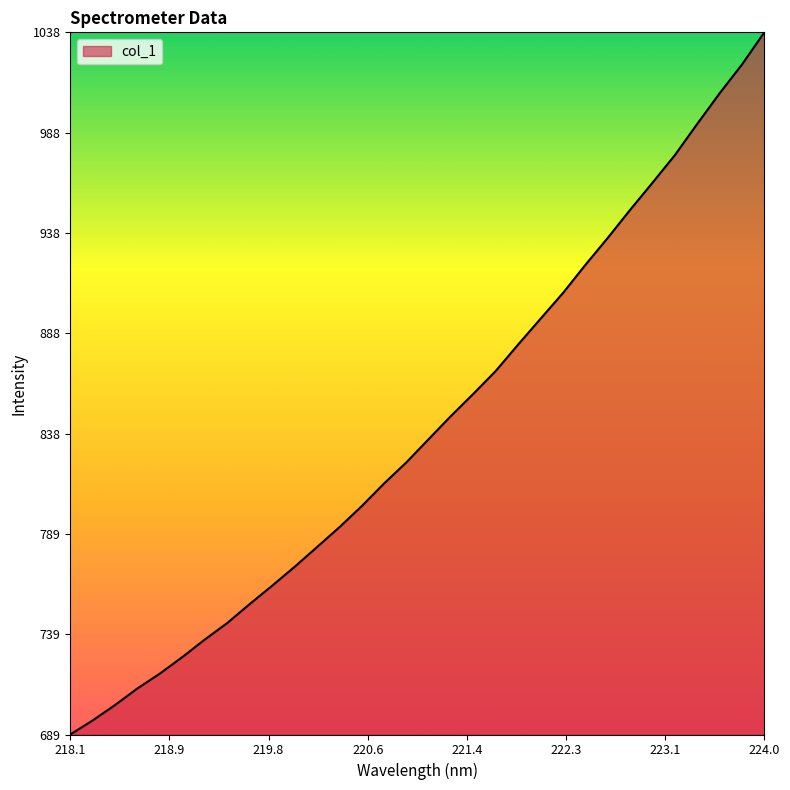

What is the maximum value shown in the chart?

1037.8